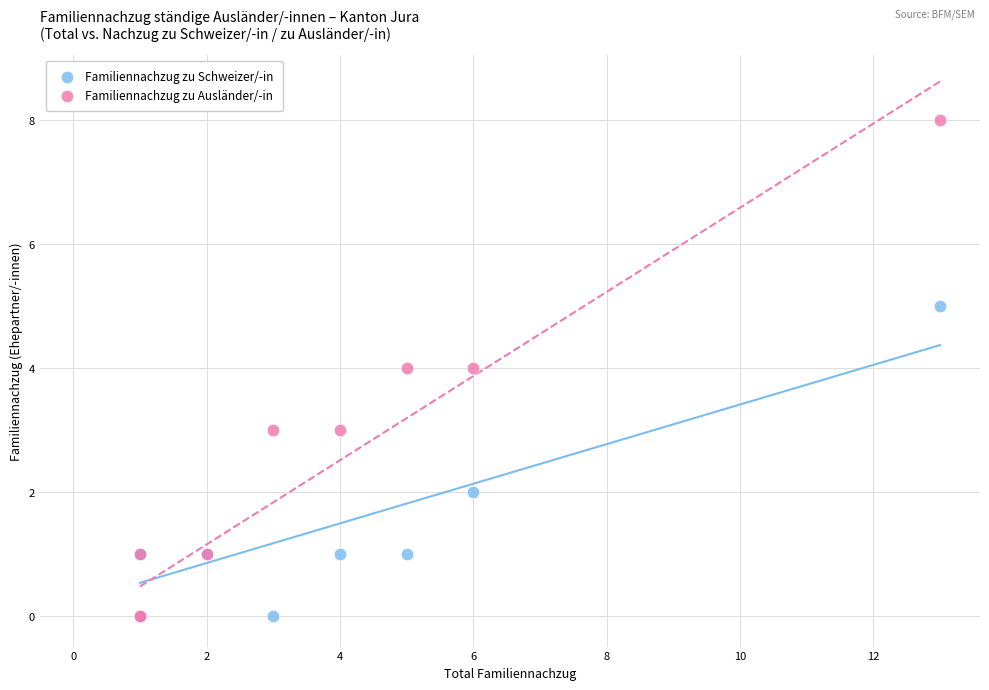

Which series has the largest Y range (max minus min)?

Familiennachzug zu Ausländer/-in